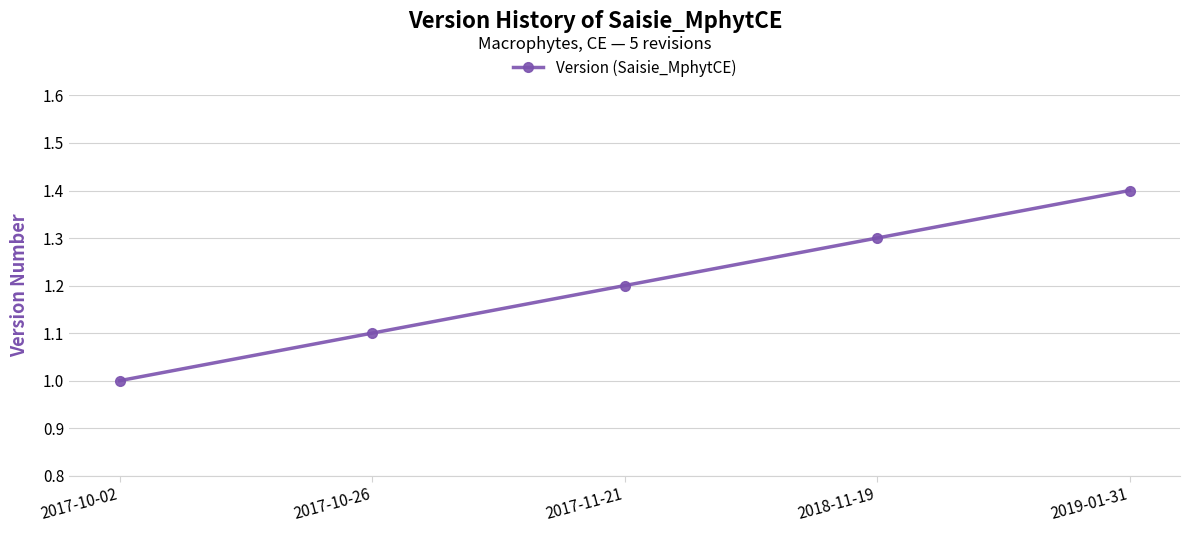

What is the sum of the values at 2017-11-21 and 2018-11-19?

2.5